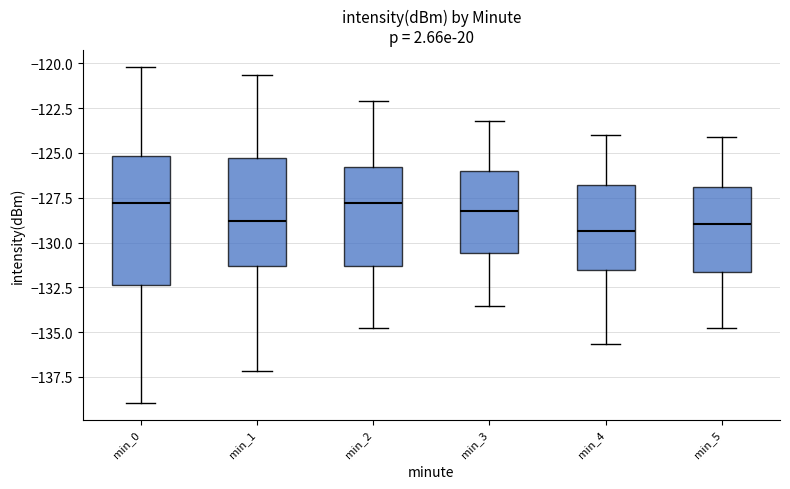

Where does the median line of the box for min_4 sit on the y-axis? The values are not printed on the chart, so give them approximately, as read against the axis.

-129.5